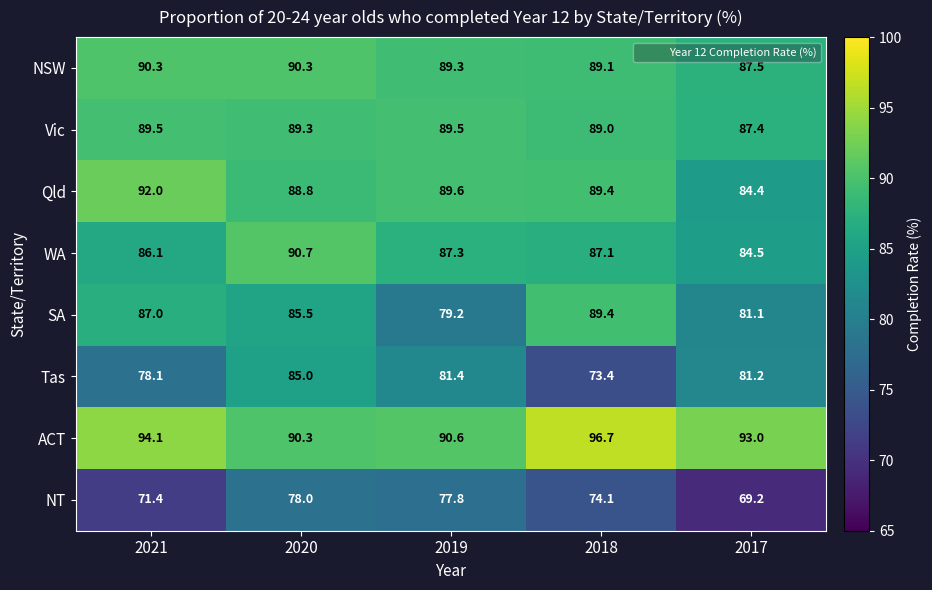

Which category has the lowest value across all series?

2017